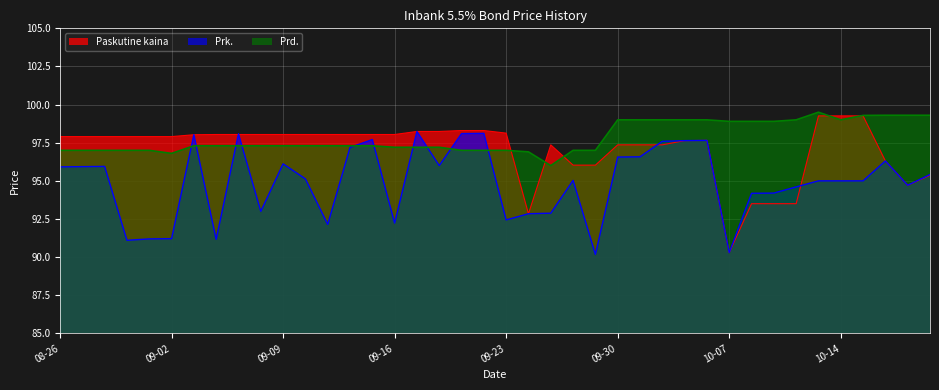

What is the spread (max minus min) of values at 2024-10-09?

5.4